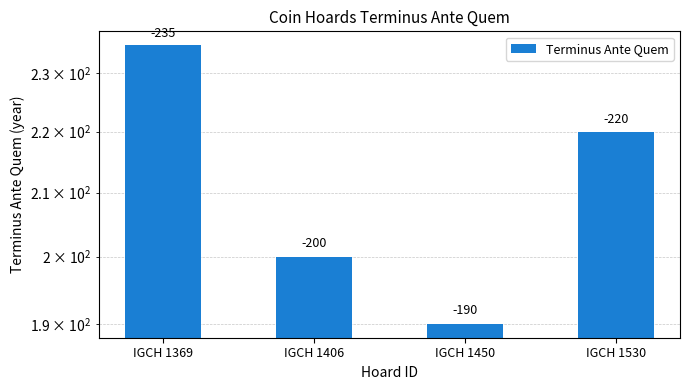

Rank the categories by value from lowest to highest.

IGCH 1450, IGCH 1406, IGCH 1530, IGCH 1369